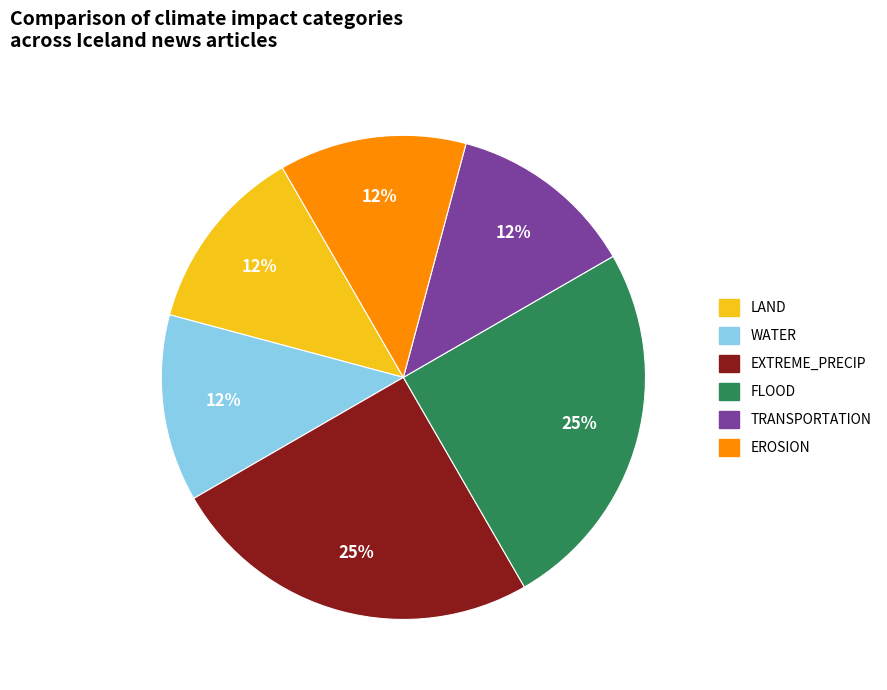

How many slices are in this pie chart?

6